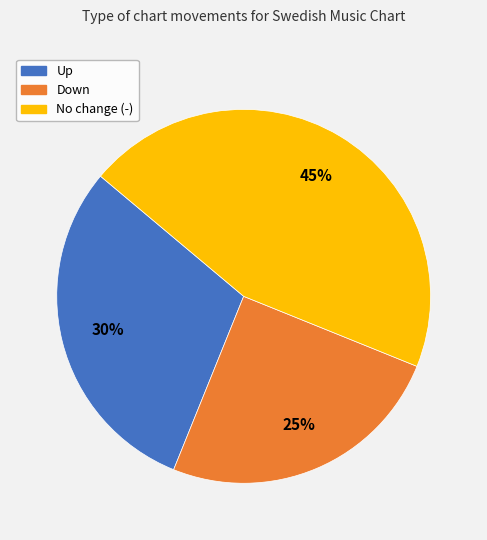

To the nearest percent, what is the difference between the largest and smallest slice percentages?

20%